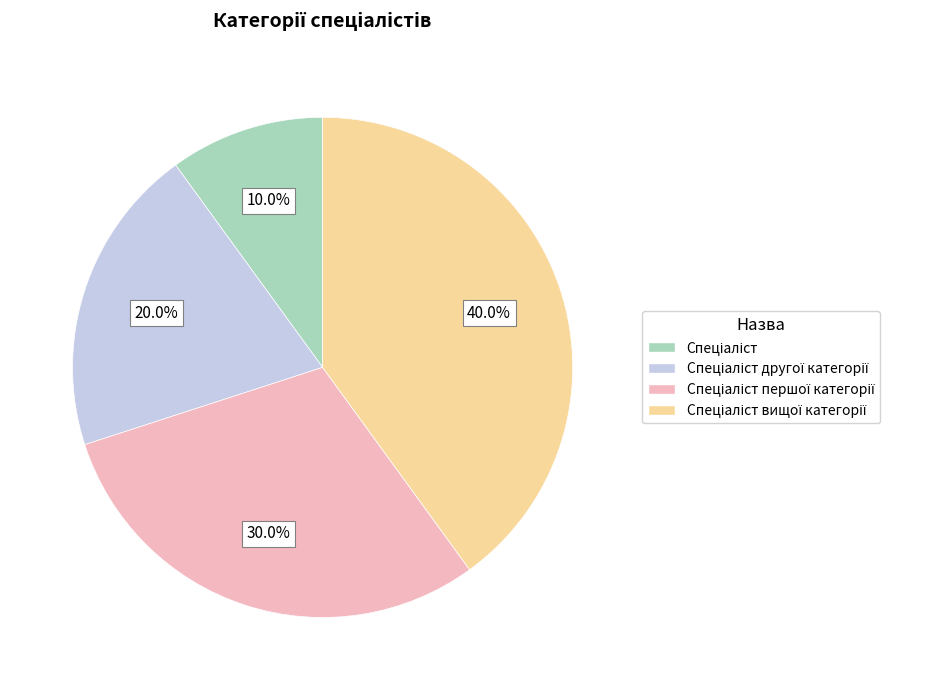

Is there a majority slice in this chart?

No